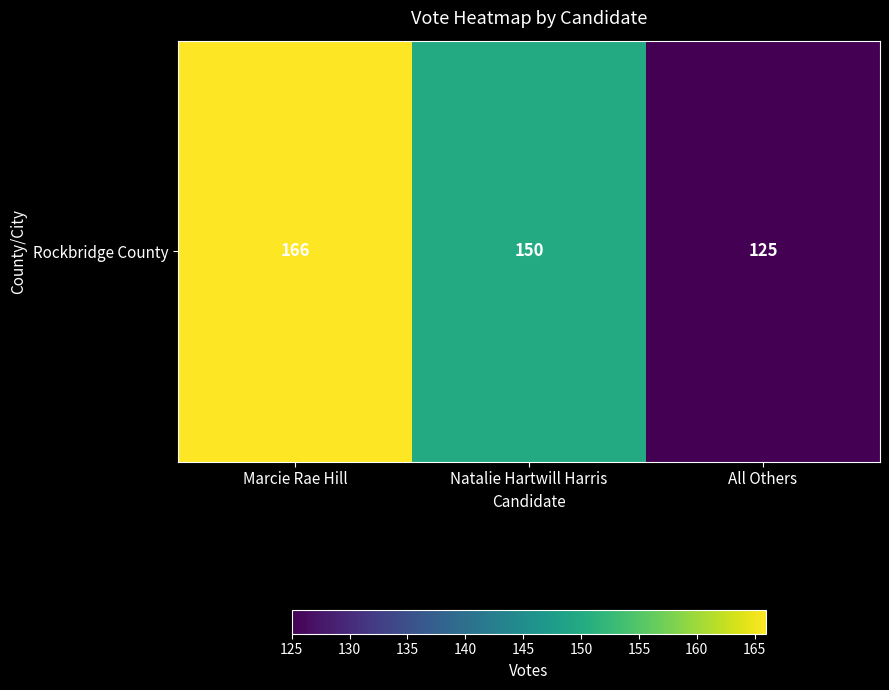

What is the maximum value shown in the chart?

166